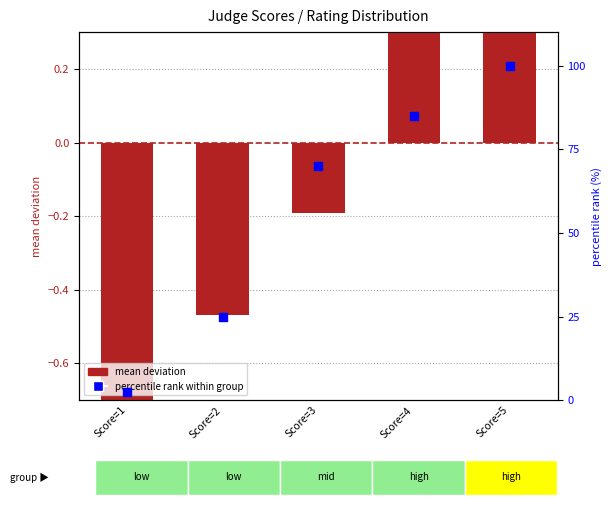

What is the total value across all series at Score=5?

100.6